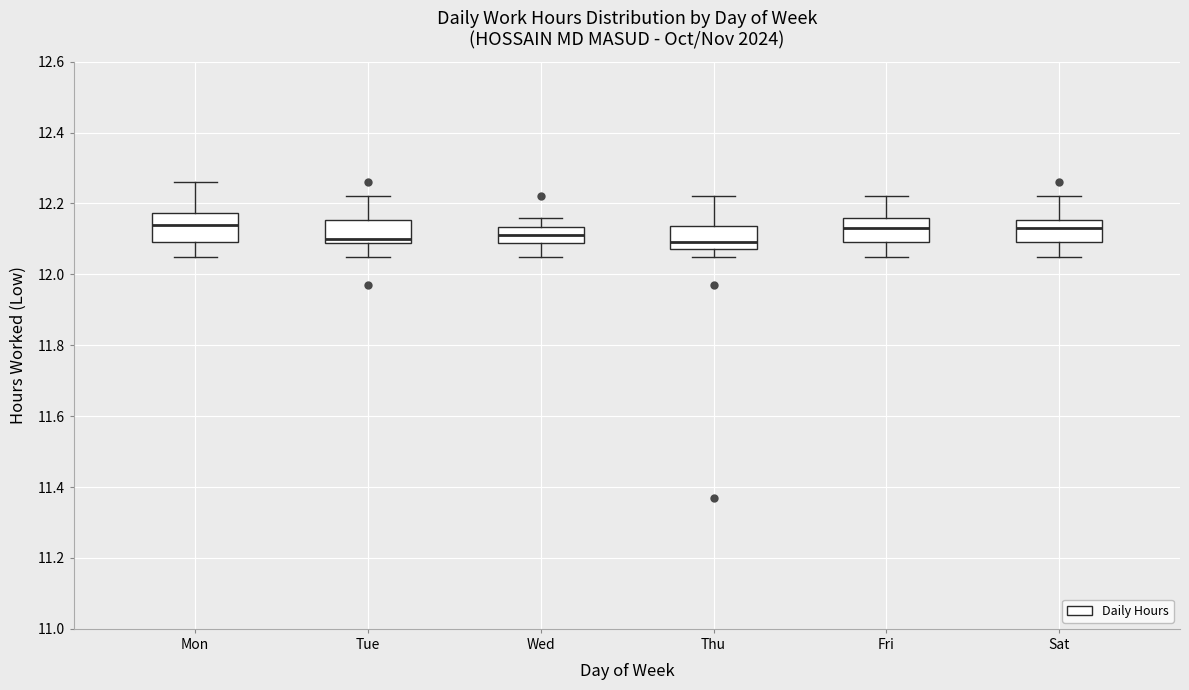

Reading left to right, transcribe this box plot: for each box, give where its median line is, the range the box spans, and where its two whiskers end, as read against the y-axis. The values are not printed on the chart, so give them approximately, as read against the axis.

Mon: median 12.14, box 12.10 to 12.18, whiskers 12.06 to 12.26
Tue: median 12.10, box 12.08 to 12.16, whiskers 12.06 to 12.22
Wed: median 12.12, box 12.08 to 12.14, whiskers 12.06 to 12.16
Thu: median 12.10, box 12.08 to 12.14, whiskers 12.06 to 12.22
Fri: median 12.14, box 12.10 to 12.16, whiskers 12.06 to 12.22
Sat: median 12.14, box 12.10 to 12.16, whiskers 12.06 to 12.22